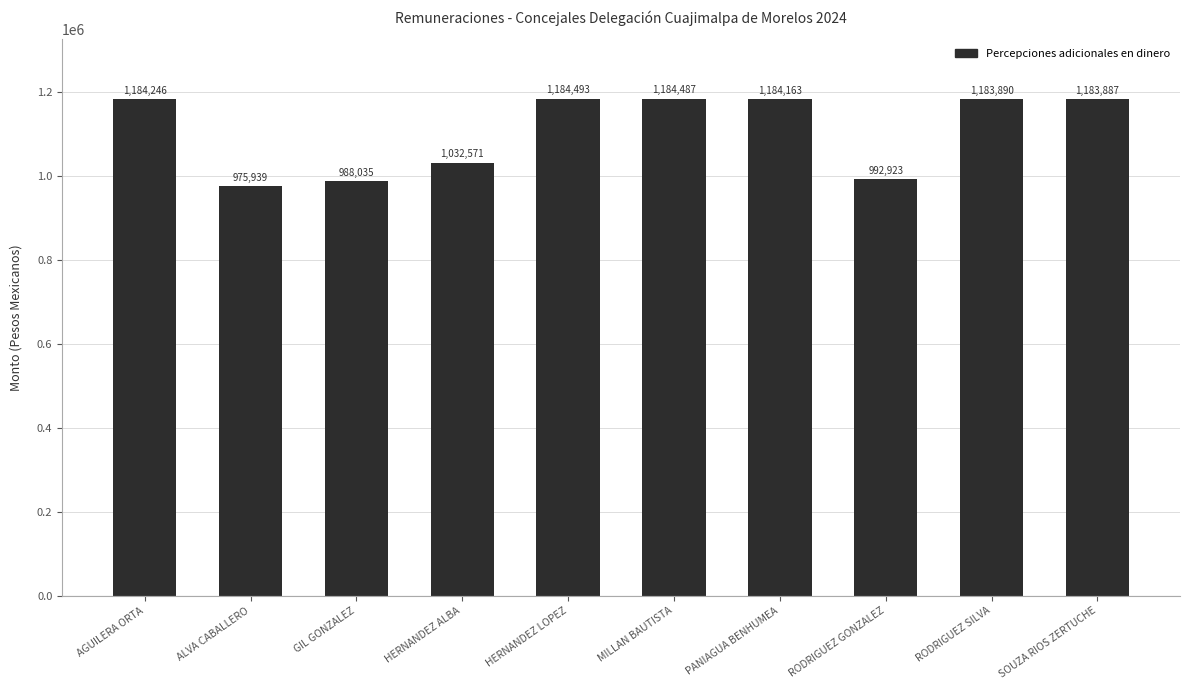

What is the change in value from ALVA CABALLERO to HERNANDEZ ALBA?

+56632